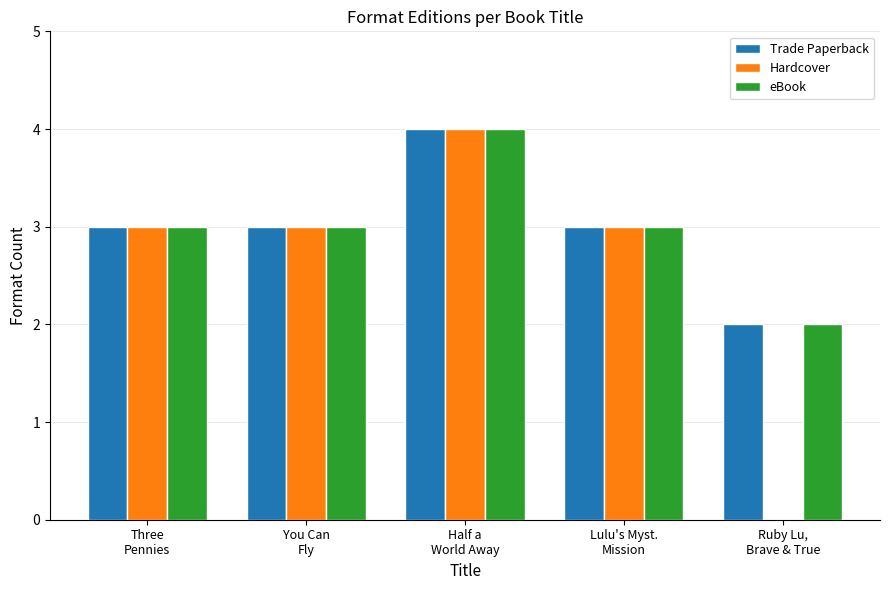

What is the sum of the Trade Paperback values at You Can
Fly and Ruby Lu,
Brave & True?

5